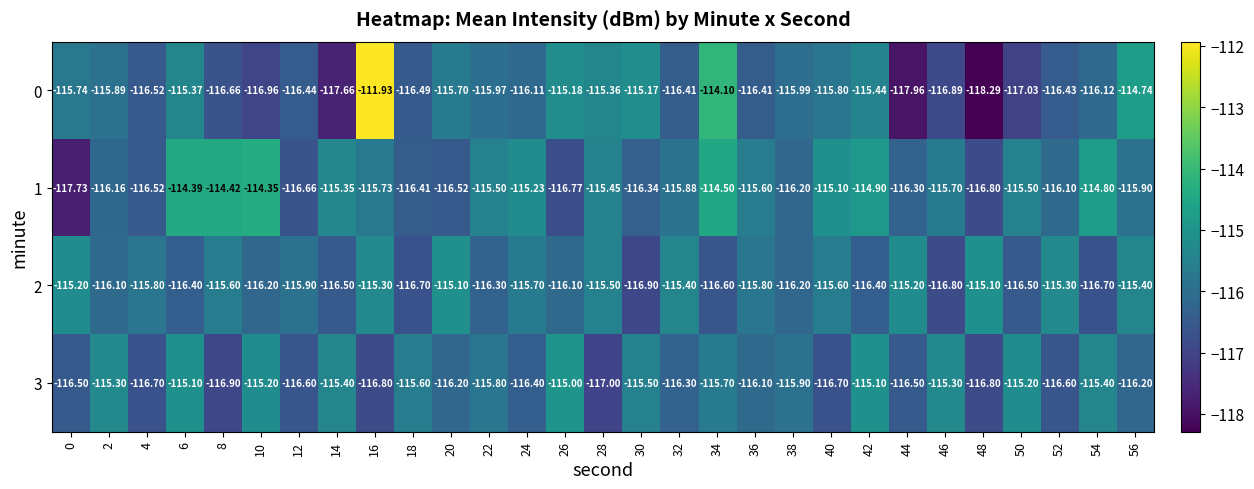

Which has a higher value, 36 or 56?

56